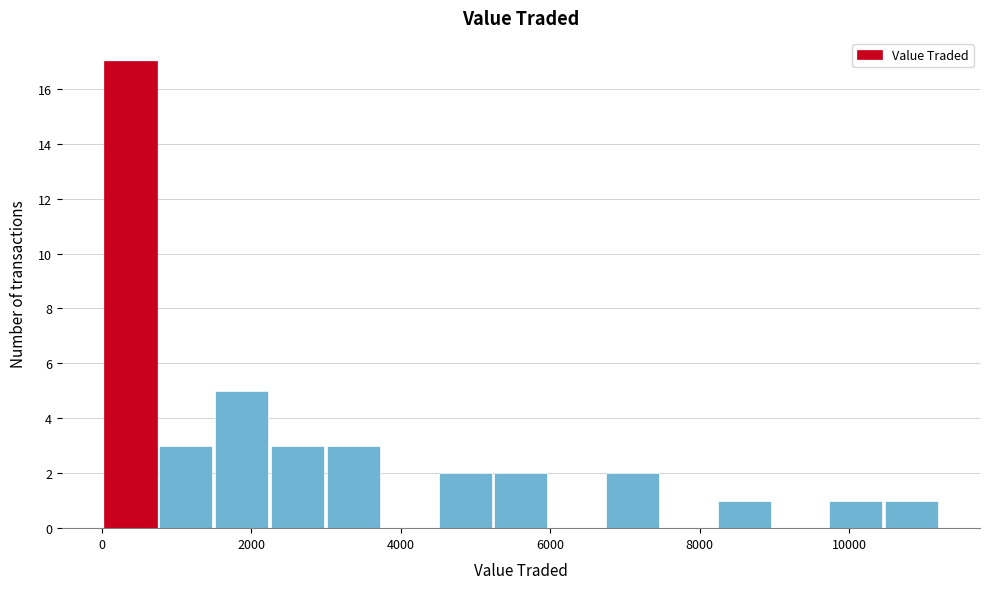

Around what value on the x-axis is the tallest bar? Give the approximate position of its centre, as read against the axis.

400